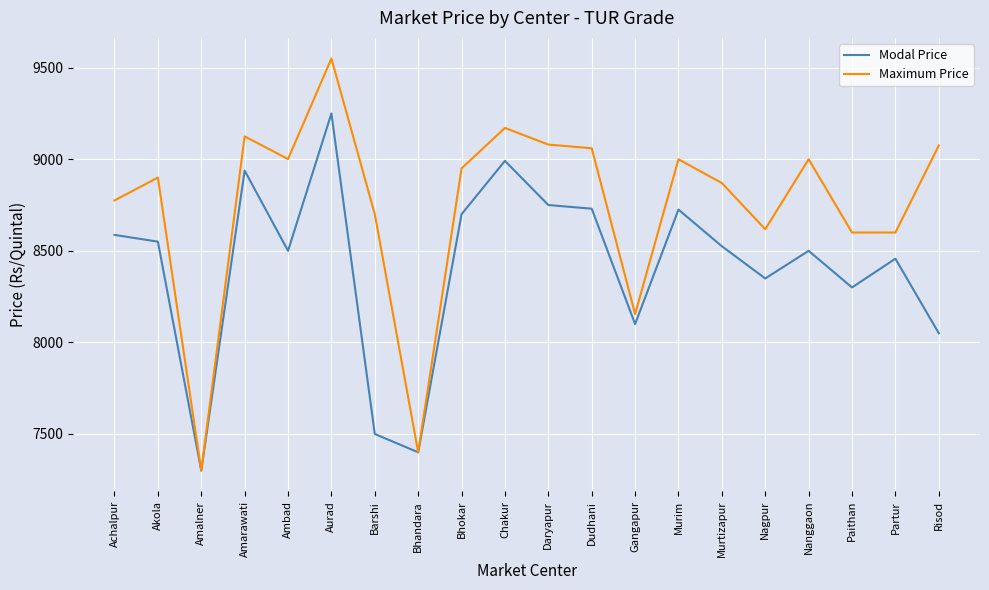

At which category does Maximum Price reach its first local valley?

Amalner